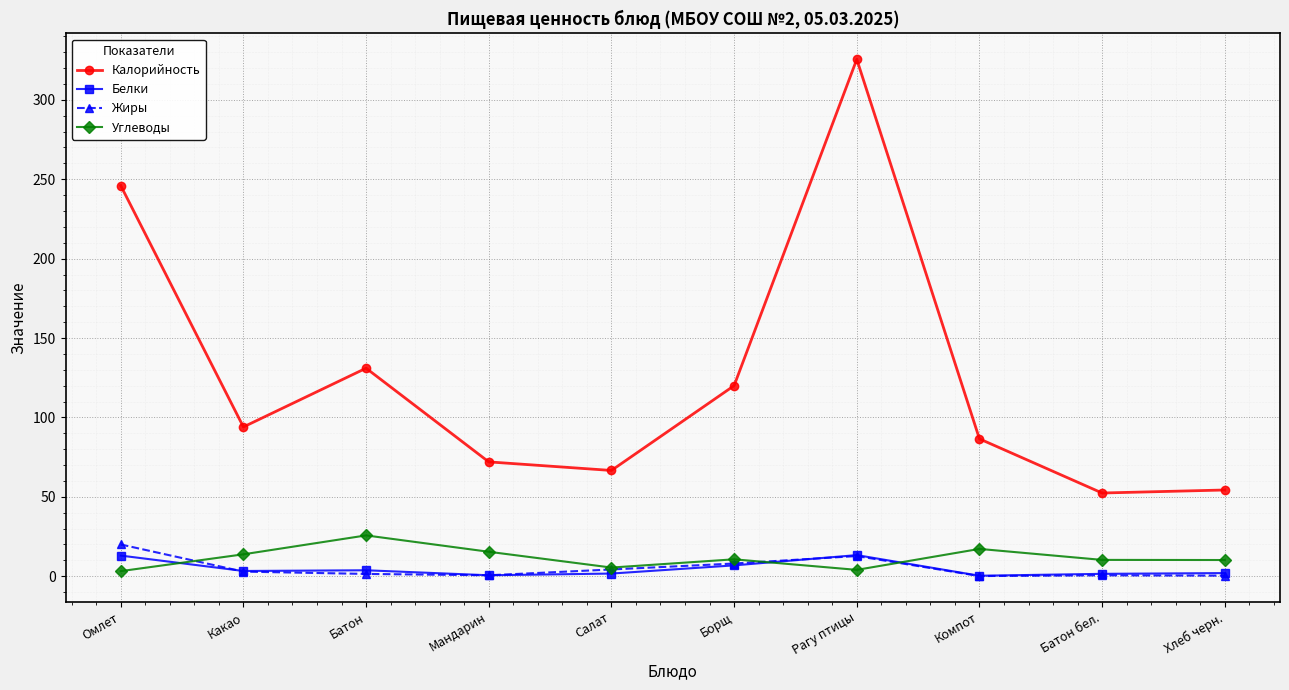

What is the sum of the Углеводы values at Салат and Хлеб черн.?

15.7